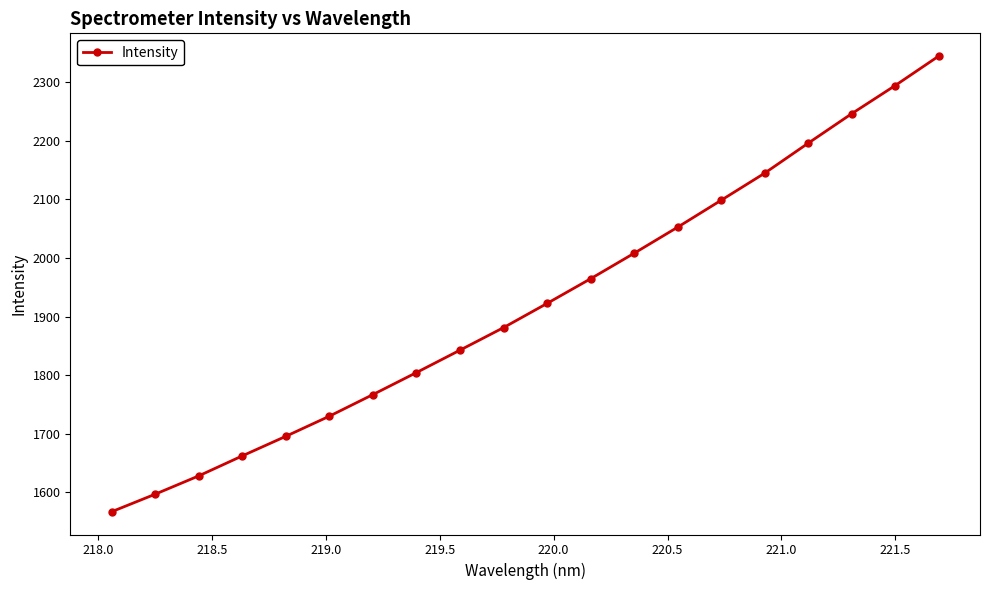

What is the value of the 8th point from the left?

1804.4